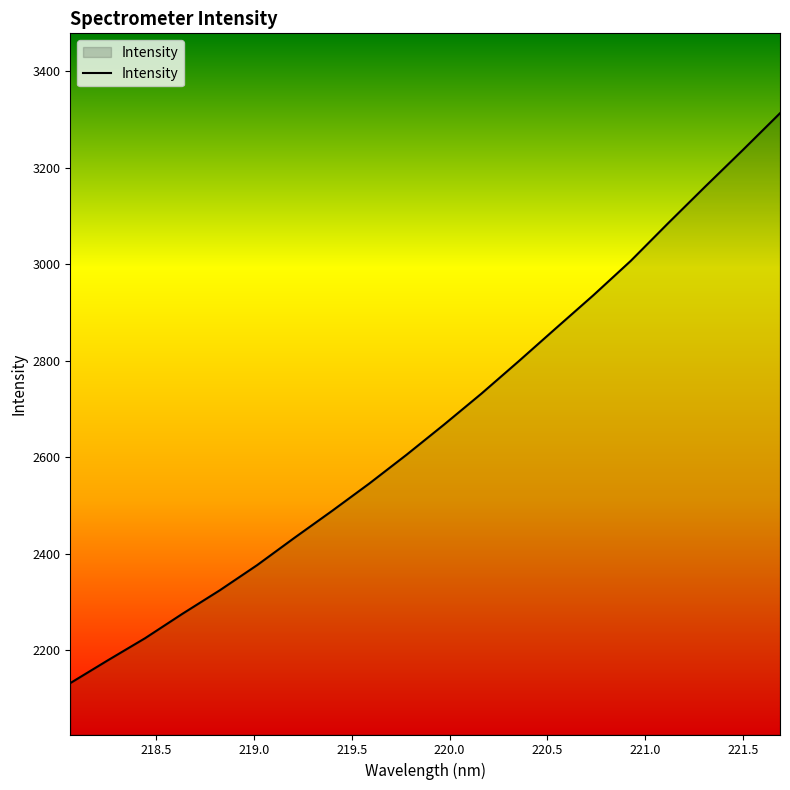

What is the minimum value shown in the chart?

2131.4